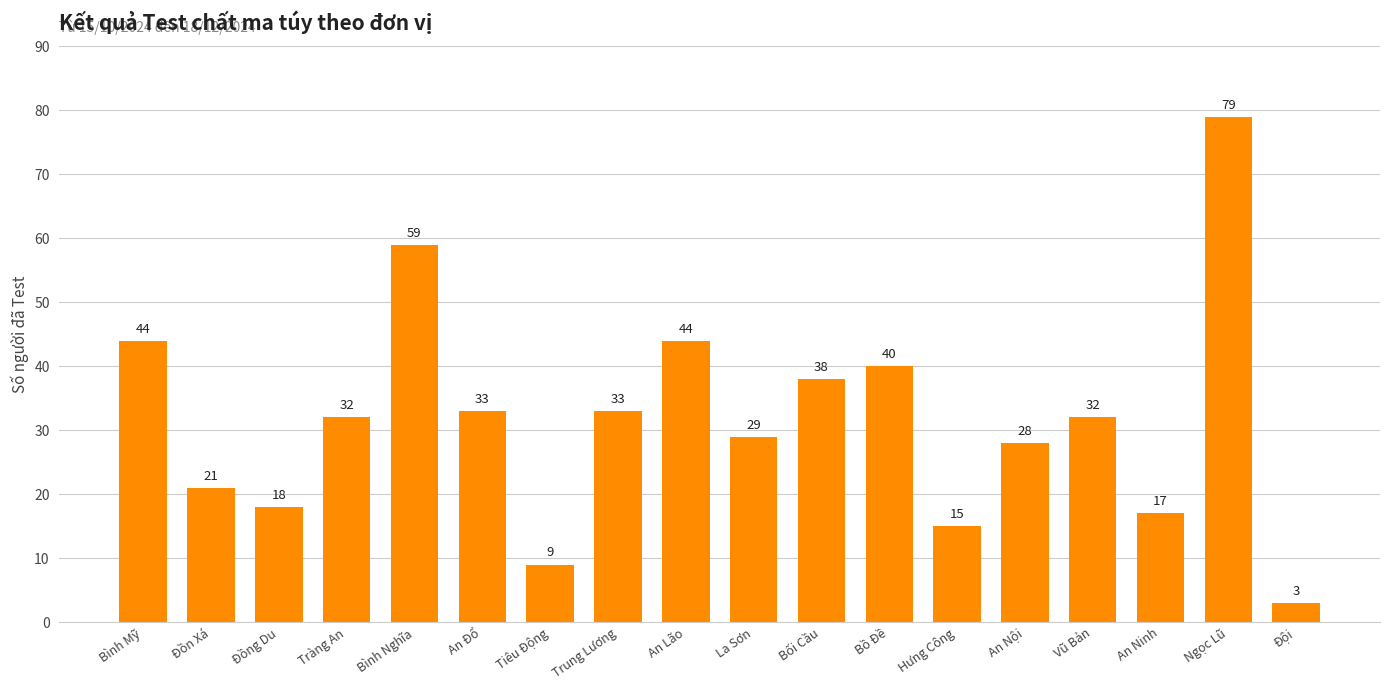

Are the bars grouped side by side (vs. stacked)?

No